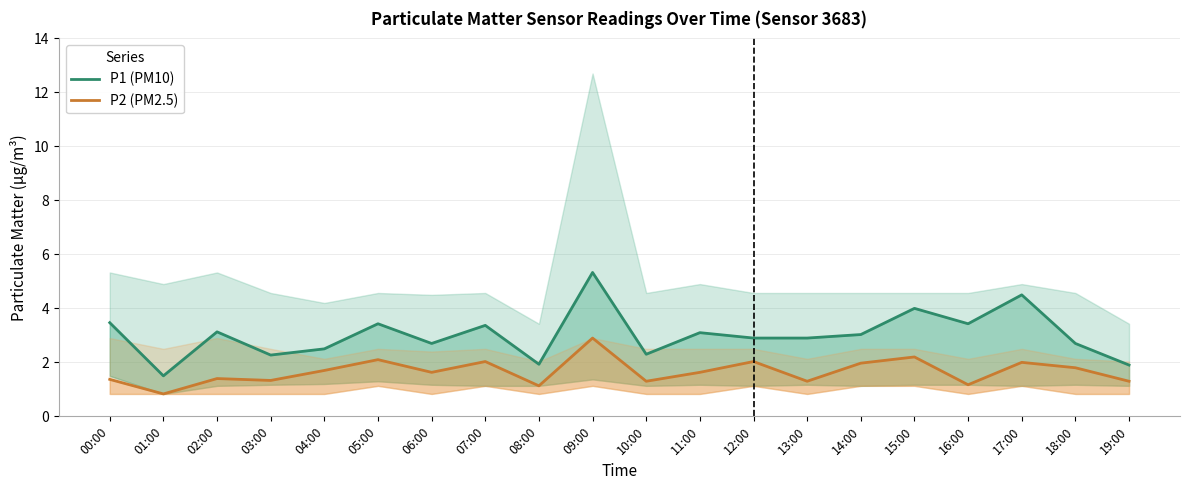

List the series in order of their peak value, lowest first.

P2 (PM2.5), P1 (PM10)